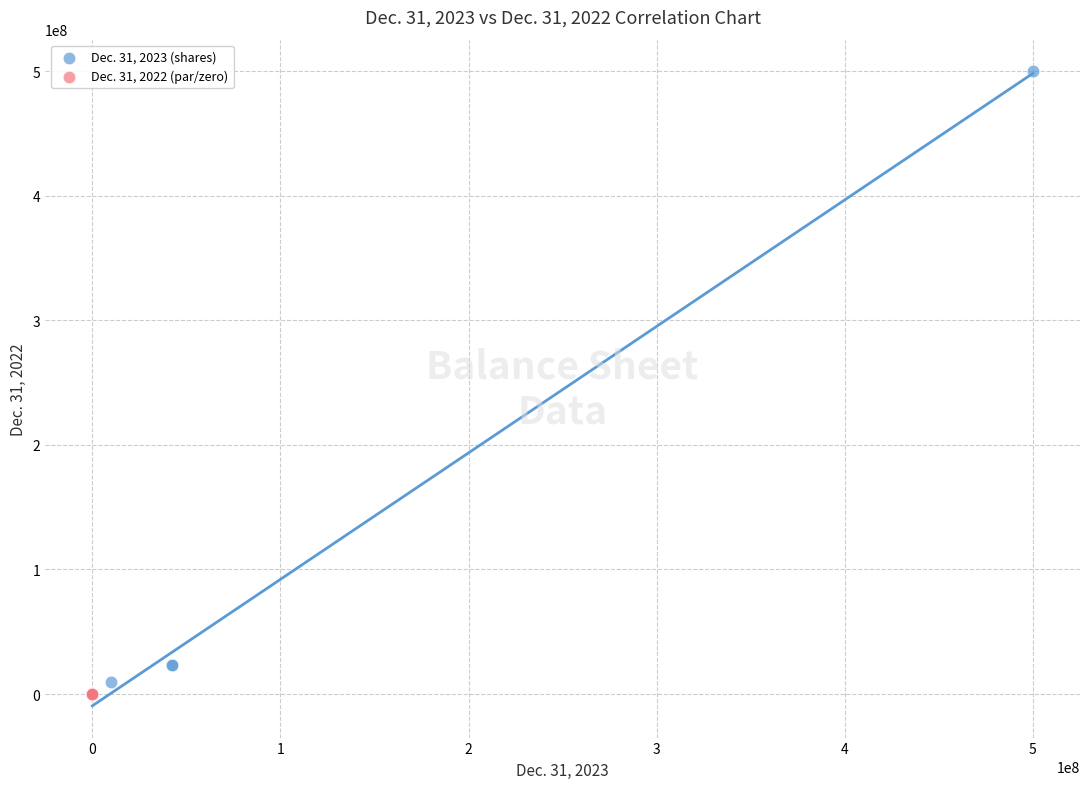

Which series reaches the maximum Y coordinate?

Dec. 31, 2023 (shares)